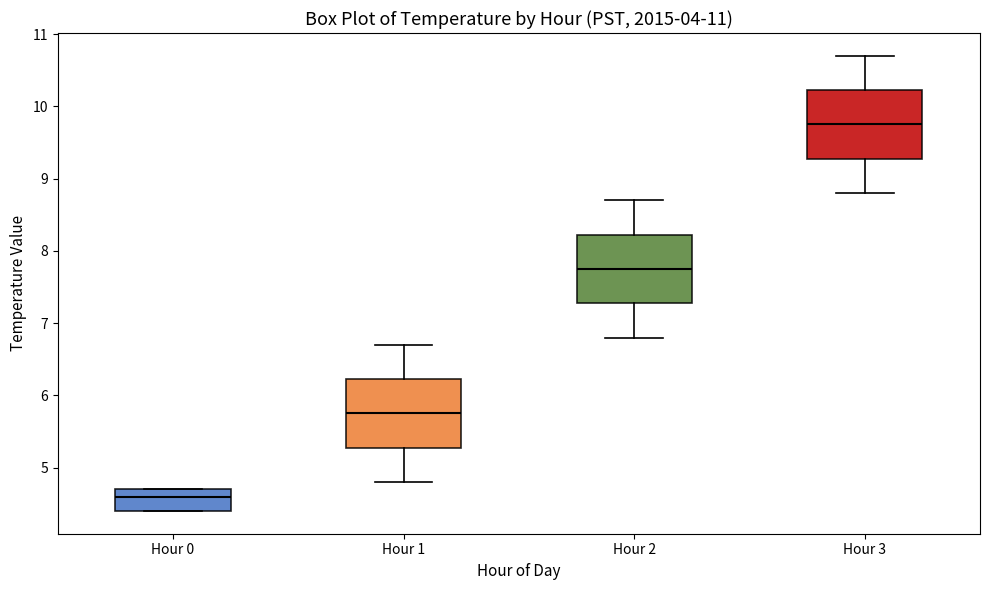

Which box has the highest median line?

Hour 3